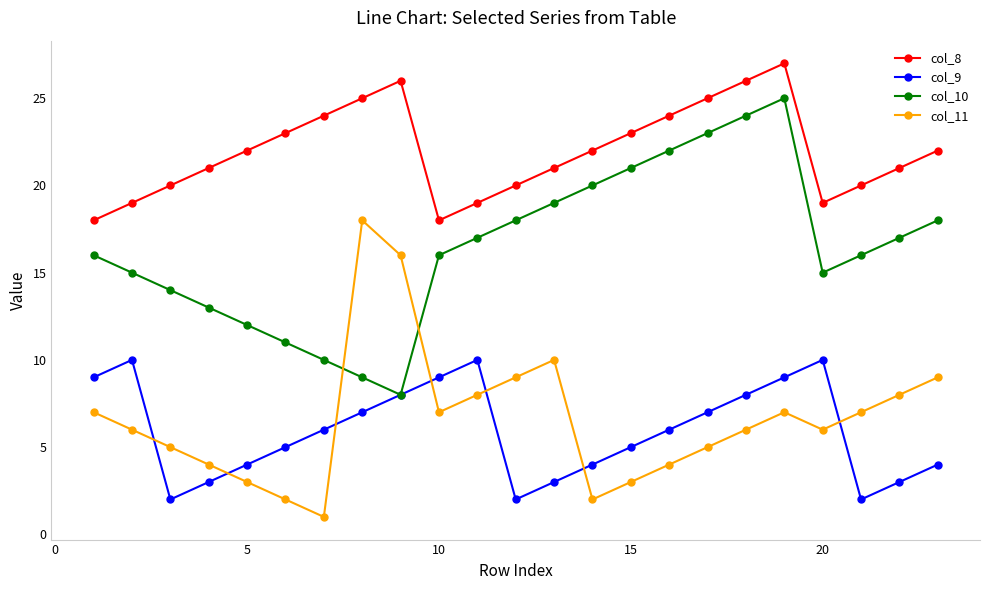

Reading left to right, extract all data points from this chart.

col_8: 18	19	20	21	22	23	24	25	26	18	19	20	21	22	23	24	25	26	27	19	20	21	22
col_9: 9	10	2	3	4	5	6	7	8	9	10	2	3	4	5	6	7	8	9	10	2	3	4
col_10: 16	15	14	13	12	11	10	9	8	16	17	18	19	20	21	22	23	24	25	15	16	17	18
col_11: 7	6	5	4	3	2	1	18	16	7	8	9	10	2	3	4	5	6	7	6	7	8	9